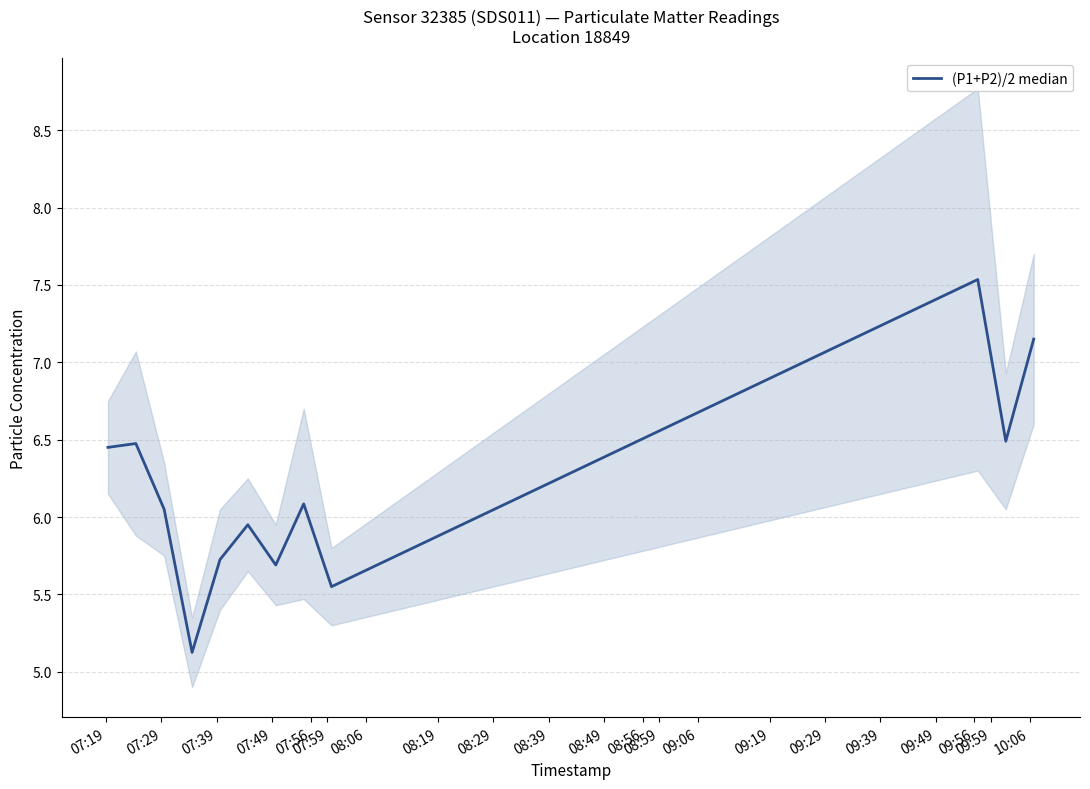

What is the label of the 12th point from the right?

07:19